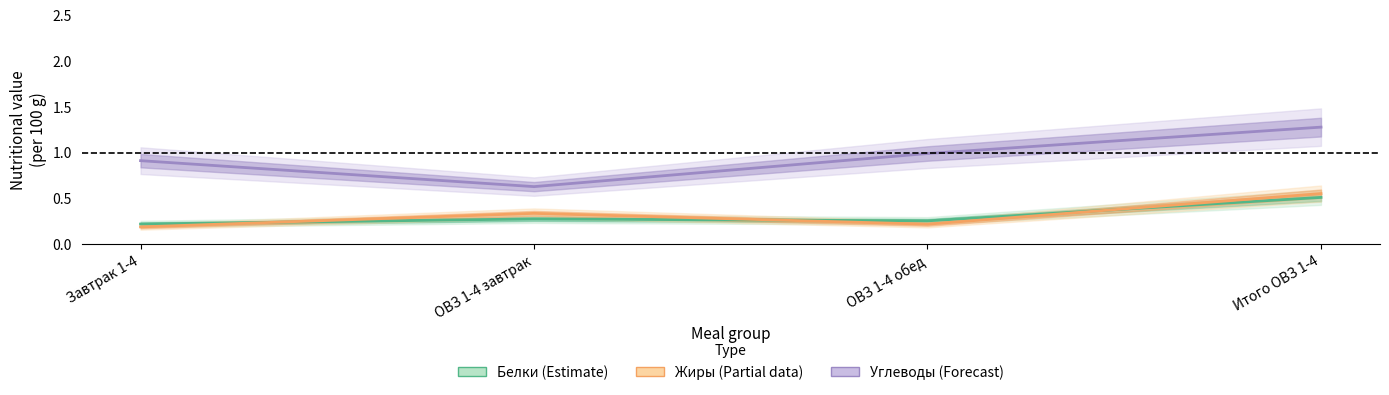

How many interior local peaks does the Жиры (Partial) series have?

1